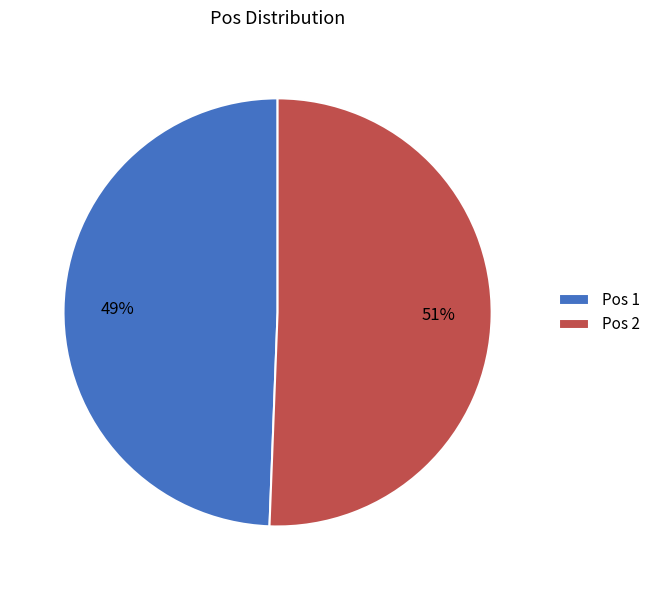

To the nearest percent, what is the combined percentage of Pos 1 and Pos 2?

100%